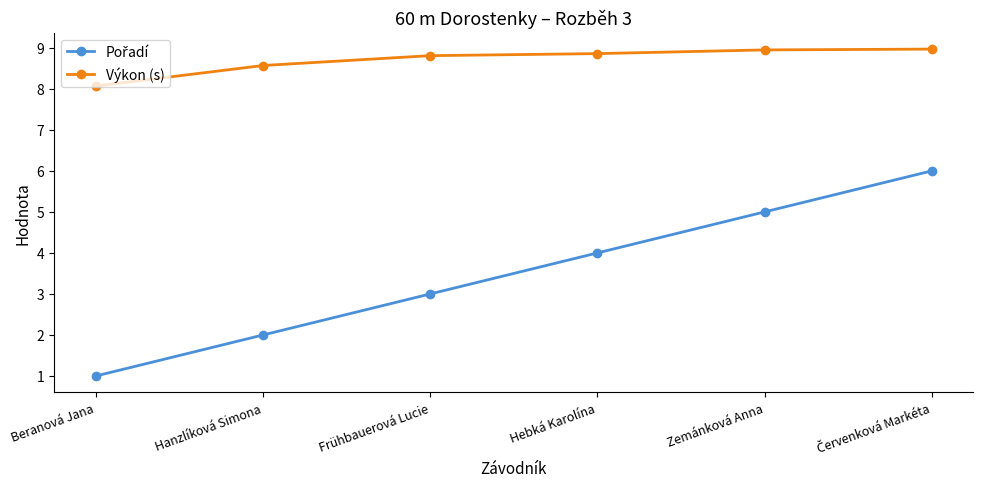

What is the difference between the second highest and second lowest values in the Výkon (s) series?

0.4